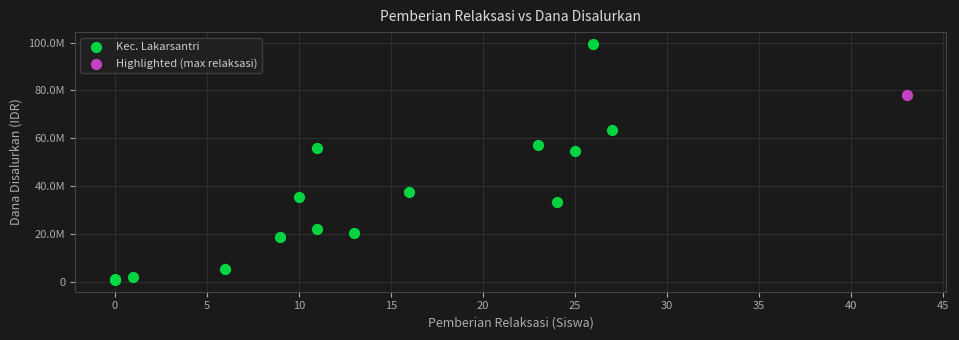

What are all the series names shown in the legend?

Kec. Lakarsantri, Highlighted (max relaksasi)